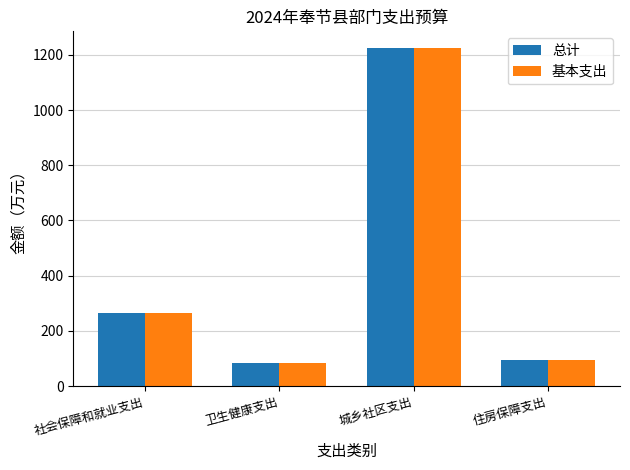

True or false: 总计 has a value of 1820.9 at 城乡社区支出.

False